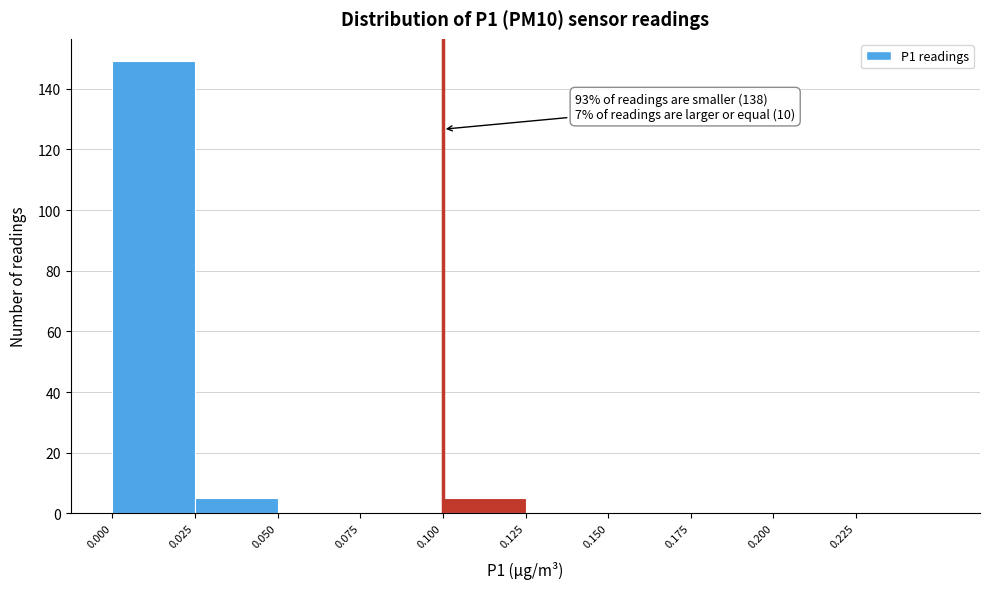

Which range on the x-axis has the tallest bar?

0.000 to 0.025